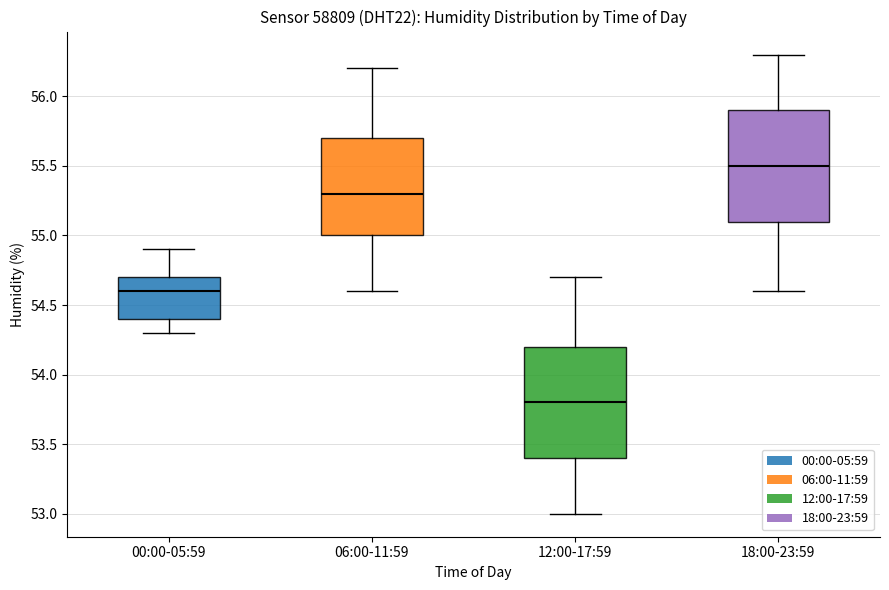

Where is the lower edge of the box for 12:00-17:59 on the y-axis? The values are not printed on the chart, so give them approximately, as read against the axis.

53.4